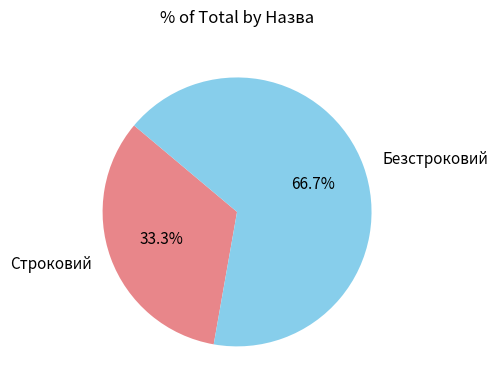

Is it true that Строковий is 33% of the pie?

True